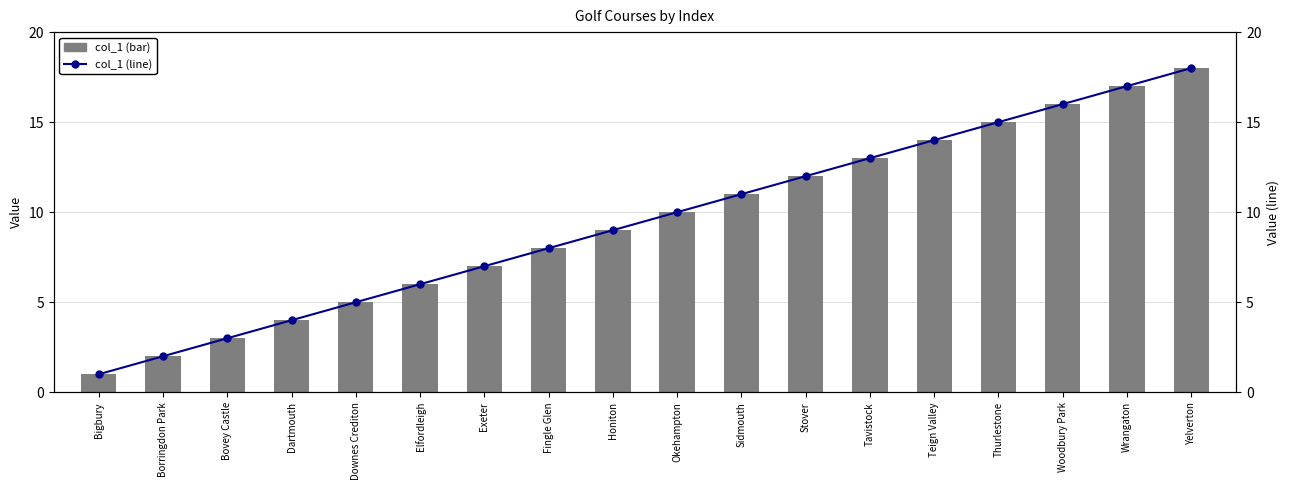

Reading left to right, what are all the values shown in this chart?

col_1: Bigbury=1	Borringdon Park=2	Bovey Castle=3	Dartmouth=4	Downes Crediton=5	Elfordleigh=6	Exeter=7	Fingle Glen=8	Honiton=9	Okehampton=10	Sidmouth=11	Stover=12	Tavistock=13	Teign Valley=14	Thurlestone=15	Woodbury Park=16	Wrangaton=17	Yelverton=18
Line: col_1: Bigbury=1	Borringdon Park=2	Bovey Castle=3	Dartmouth=4	Downes Crediton=5	Elfordleigh=6	Exeter=7	Fingle Glen=8	Honiton=9	Okehampton=10	Sidmouth=11	Stover=12	Tavistock=13	Teign Valley=14	Thurlestone=15	Woodbury Park=16	Wrangaton=17	Yelverton=18